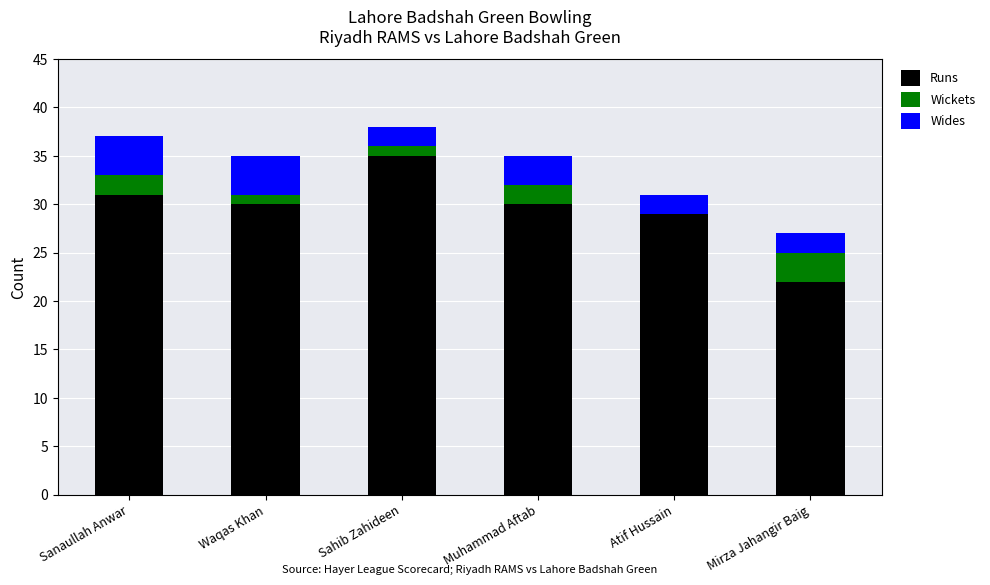

Are the bars grouped side by side (vs. stacked)?

No